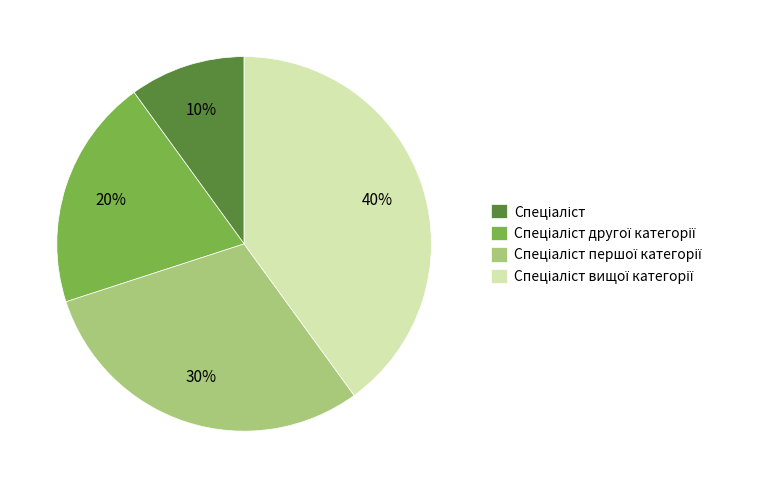

To the nearest percent, what is the difference between the largest and smallest slice percentages?

30%